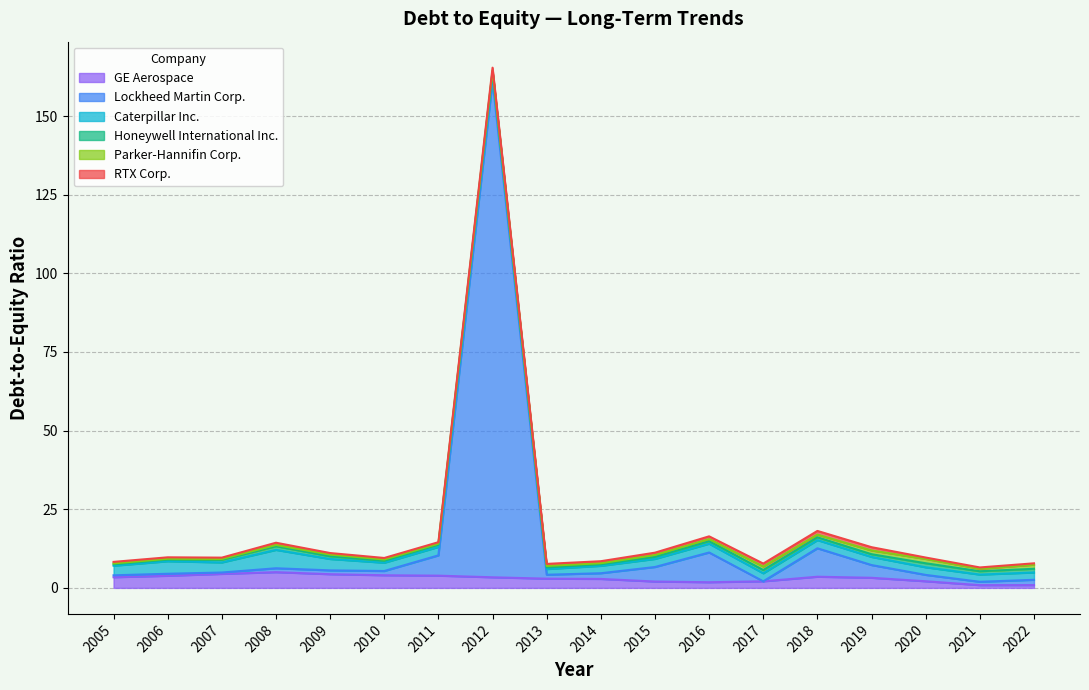

In RTX Corp., how many points are lower than both neighbors (excluding endpoints)?

4